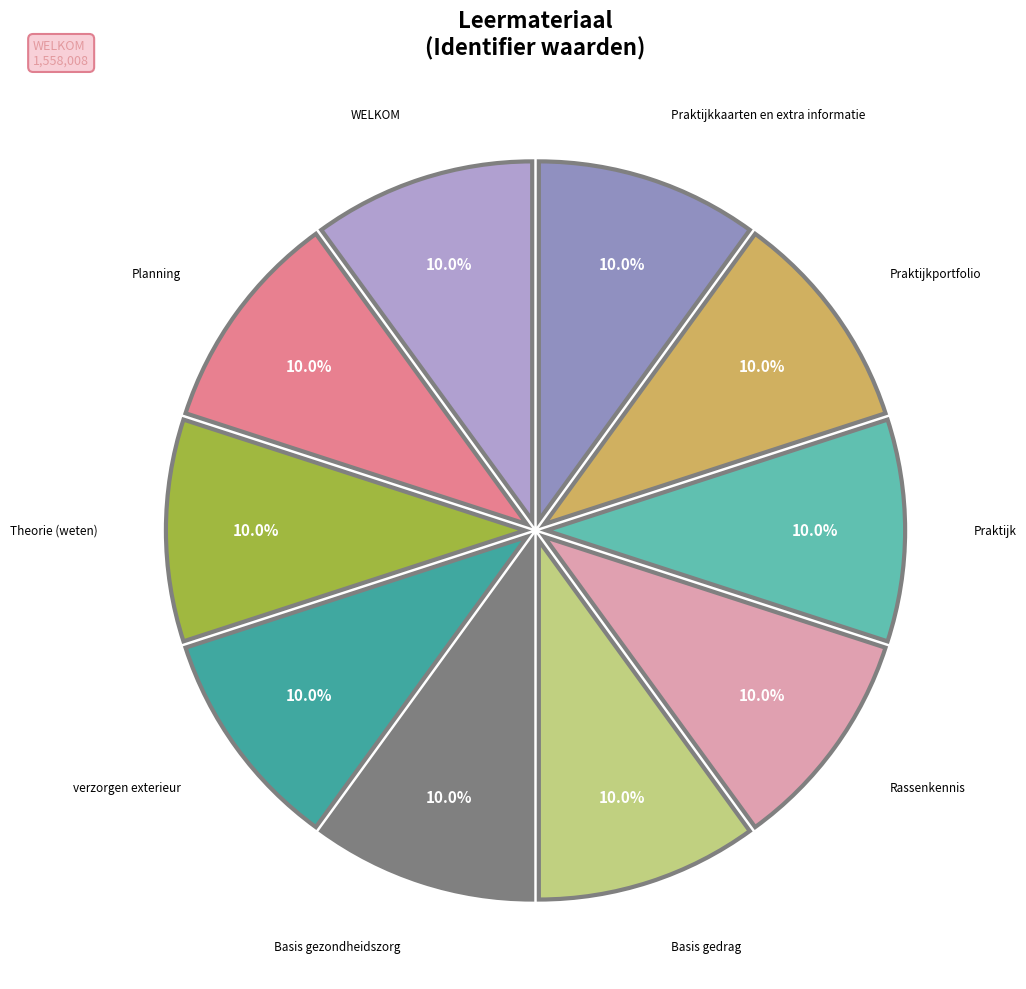

To the nearest percent, what is the average slice percentage?

10%